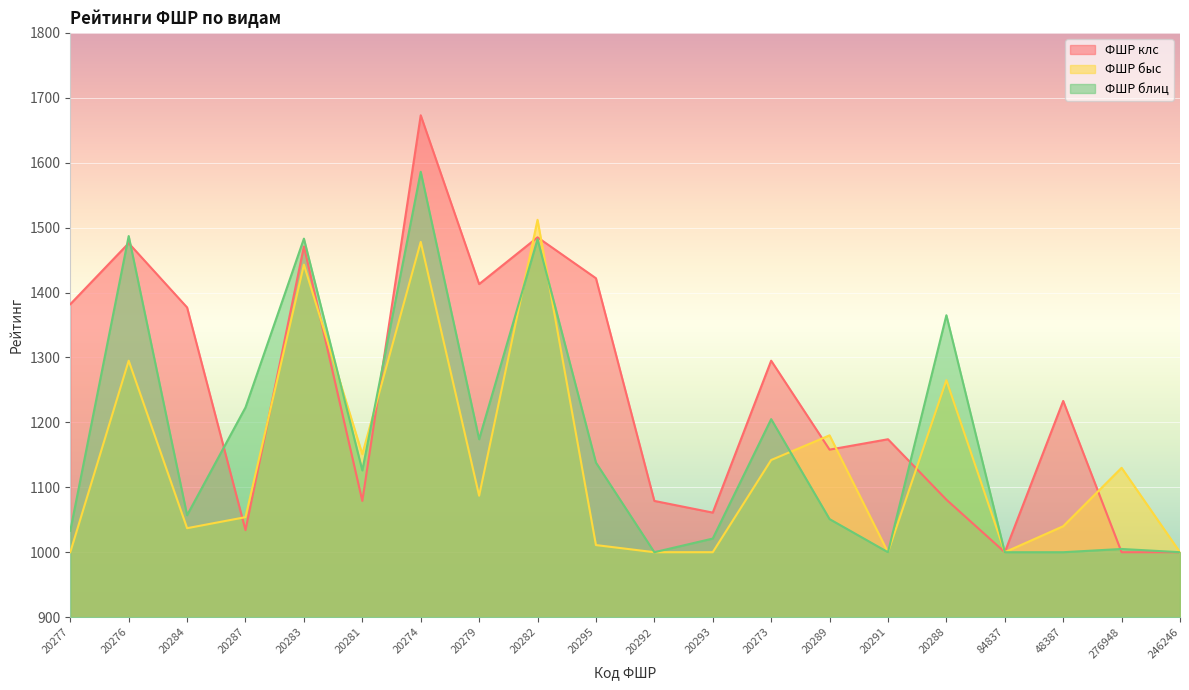

Between which two adjacent categories do ФШР блиц and ФШР клс first intersect?

20277 and 20276